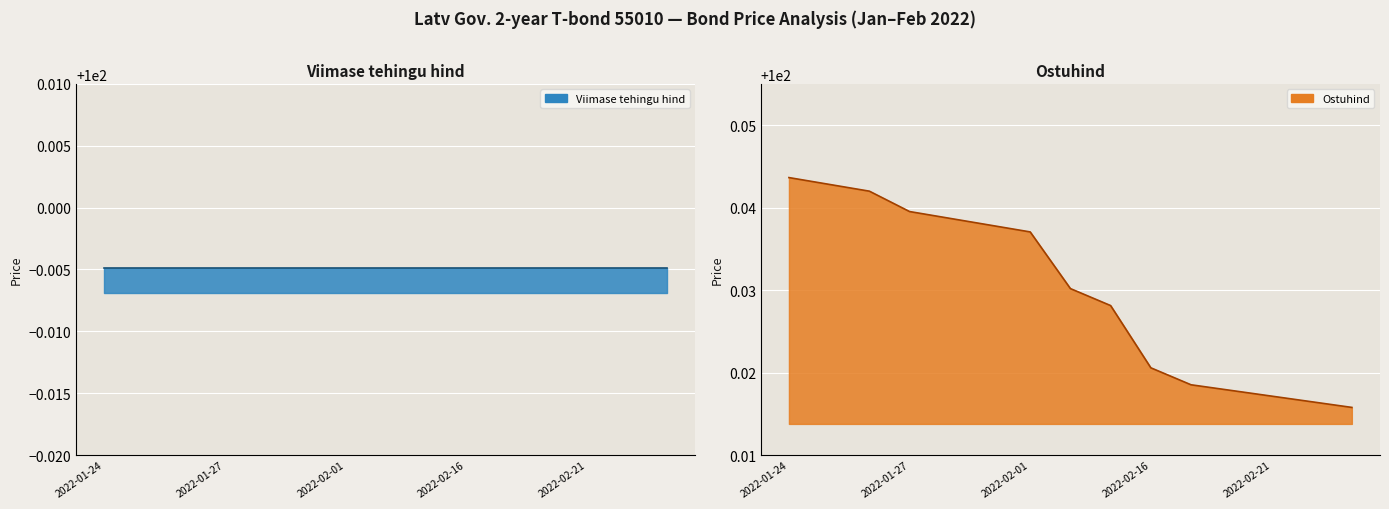

True or false: the data has more than 1 interior local peaks.

False